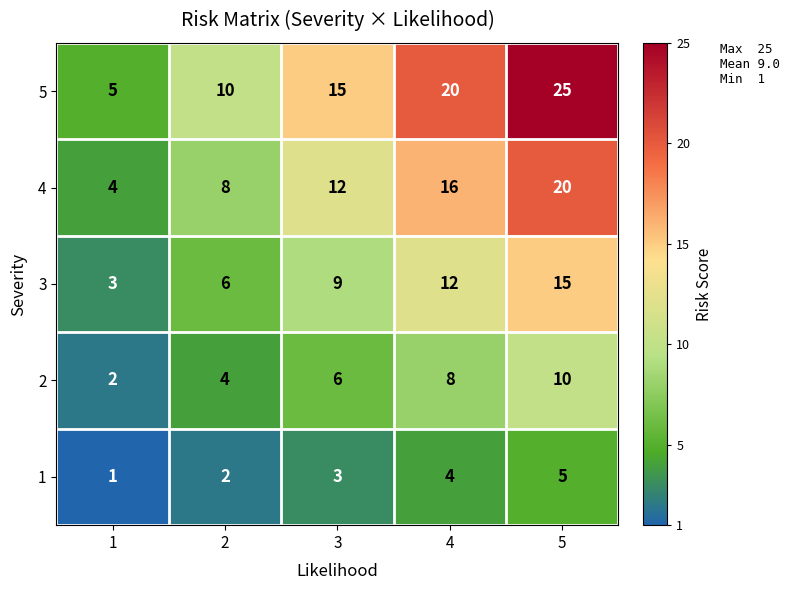

What is the maximum value shown in the chart?

25